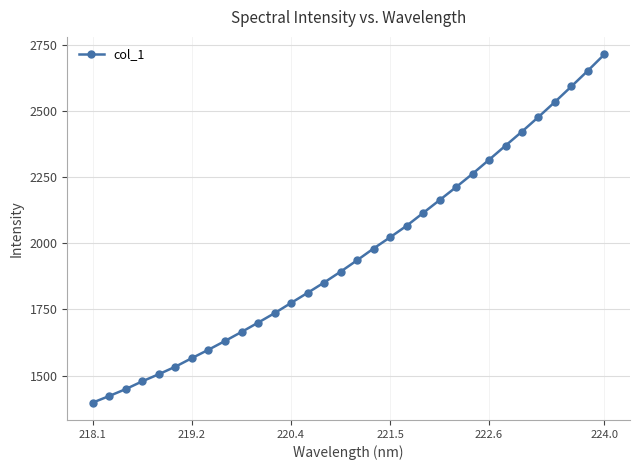

How many lines are shown in the chart?

1